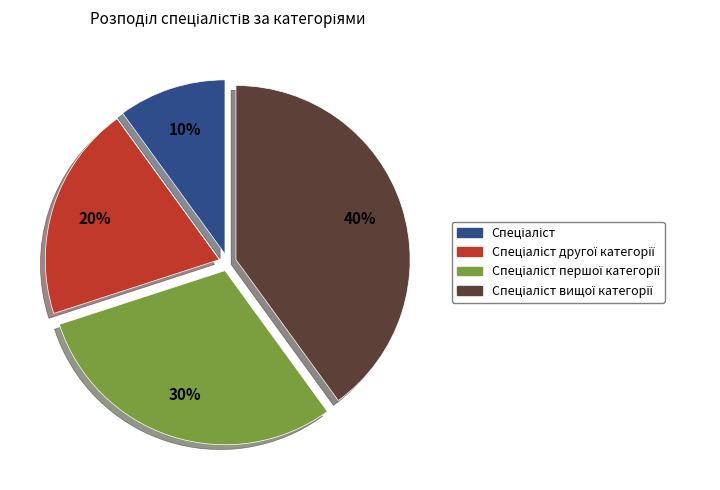

To the nearest percent, what is the difference between the largest and smallest slice percentages?

30%